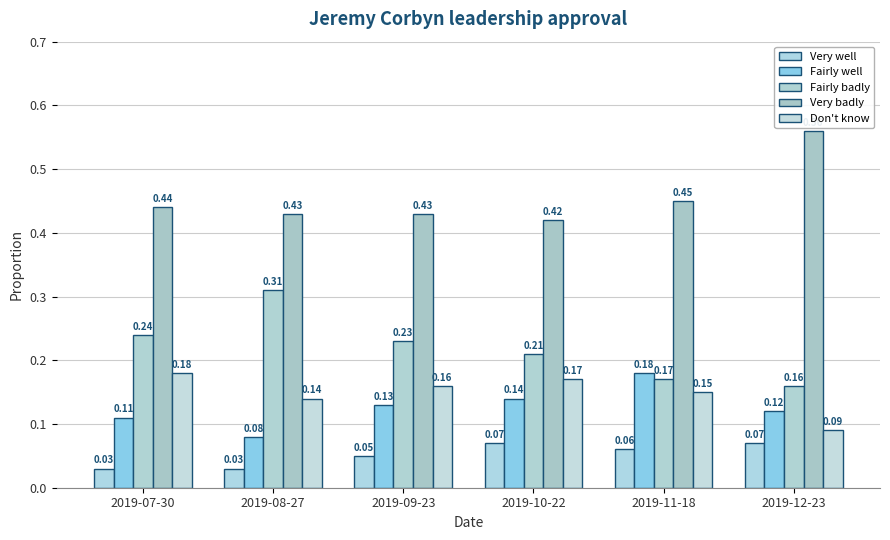

What position from the right is 2019-08-27?

5